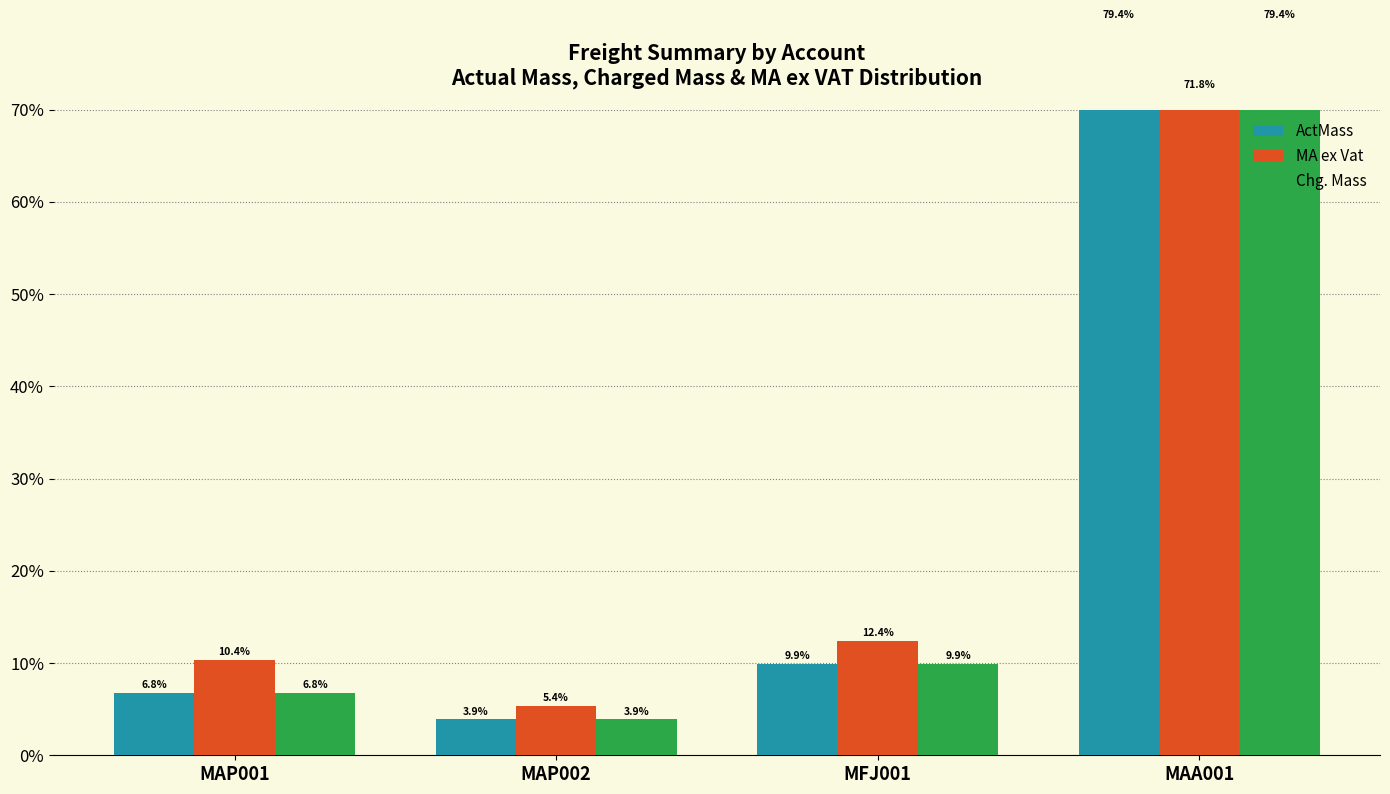

The value of Chg. Mass at MAP002 is 5.9. True or false?

False